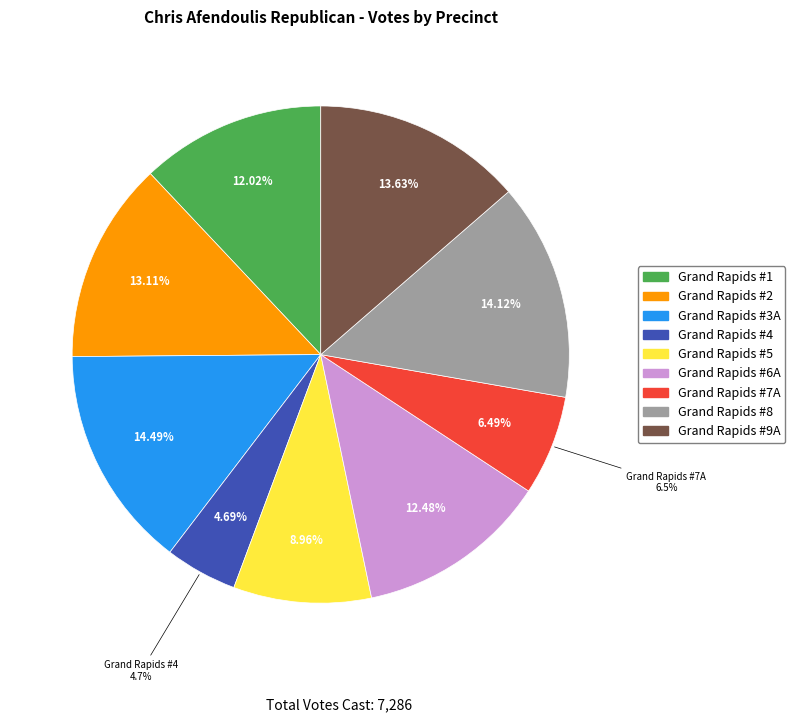

Which slice is the smallest?

Grand Rapids #4